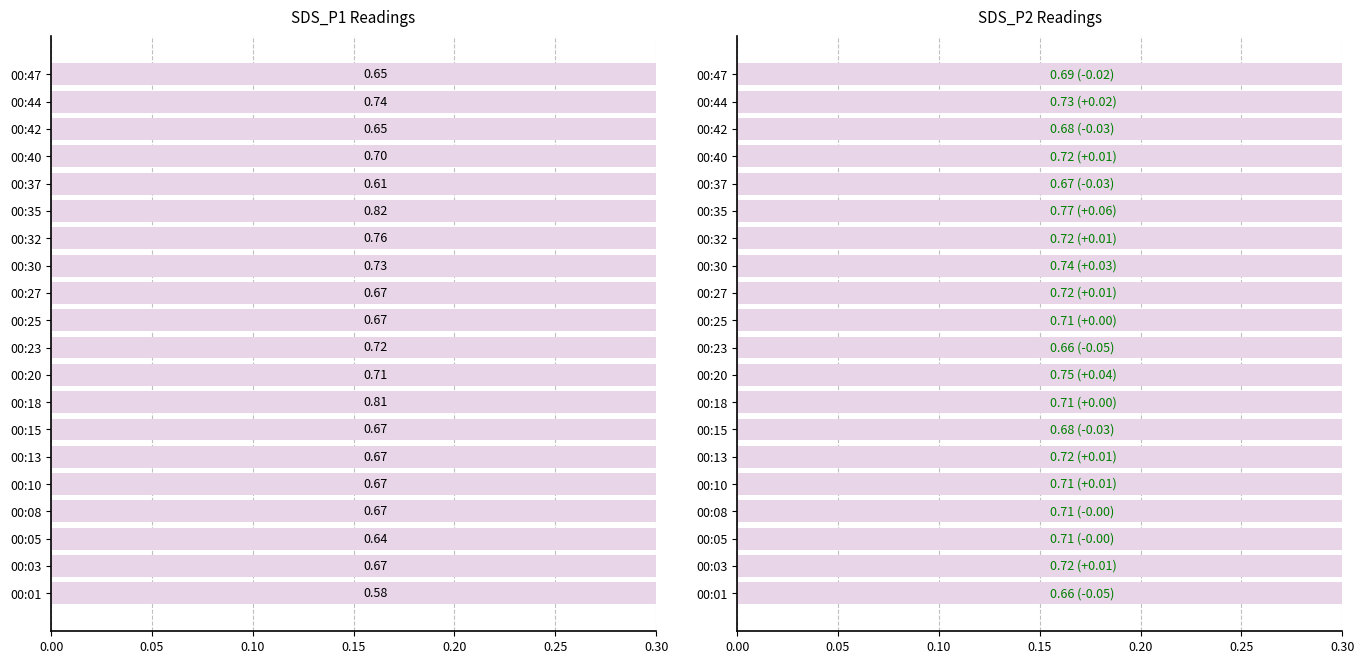

At how many categories does at least one series exceed 0?

20